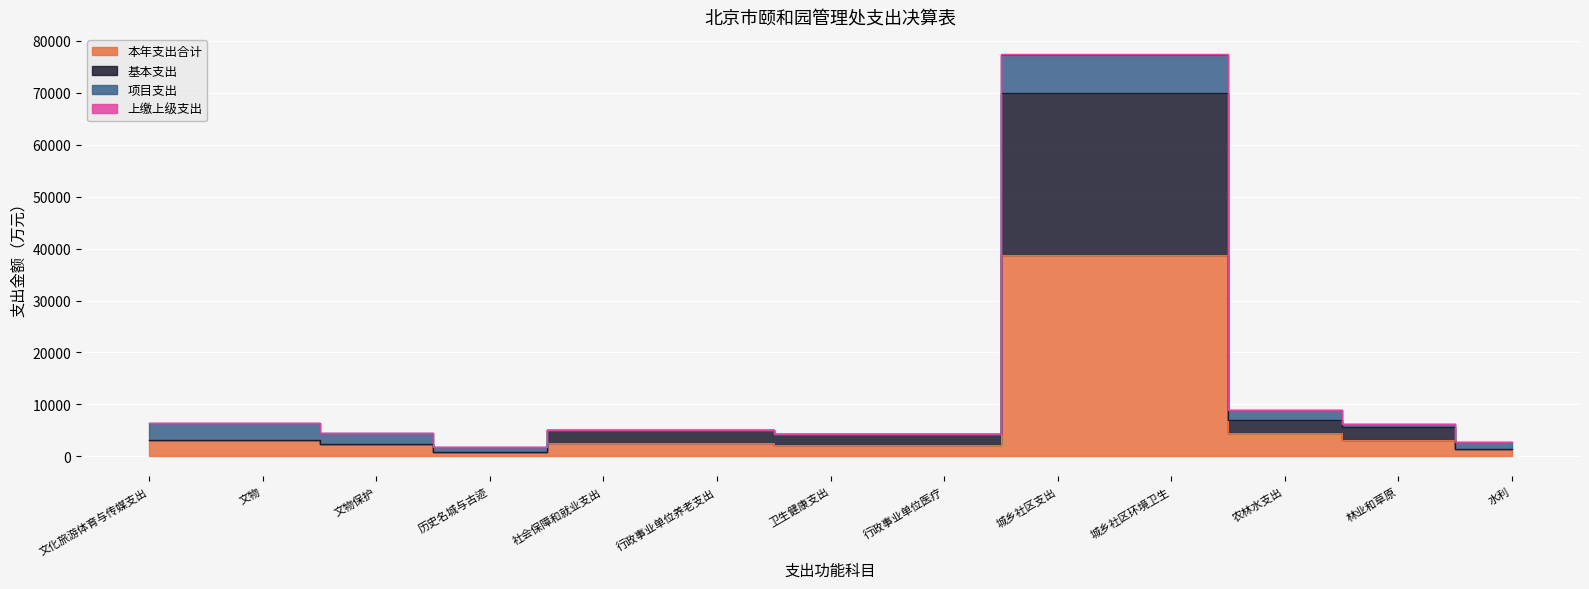

What is the greatest value displayed?

77433.3